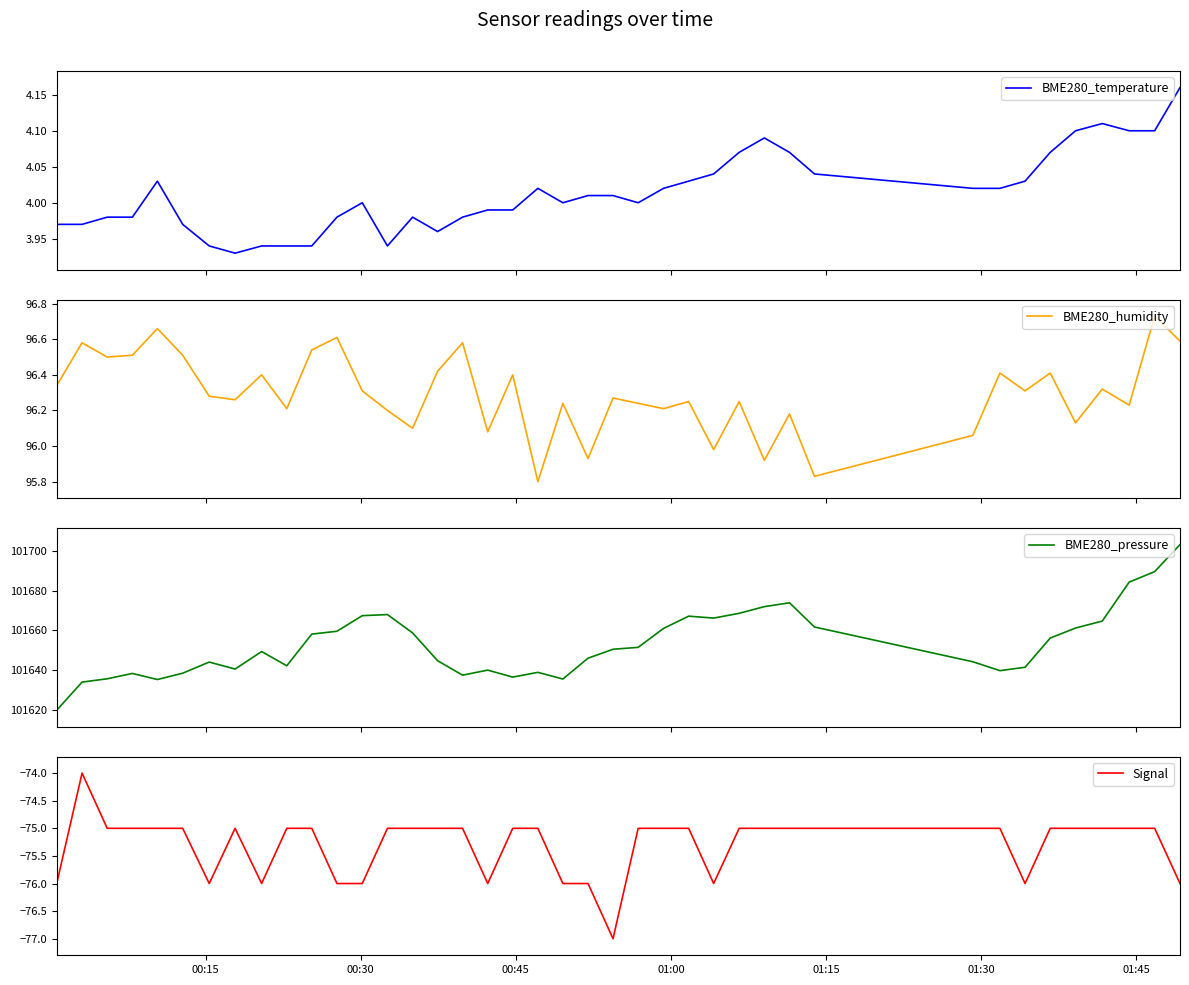

What is the lowest value of the BME280_pressure series?

101619.7